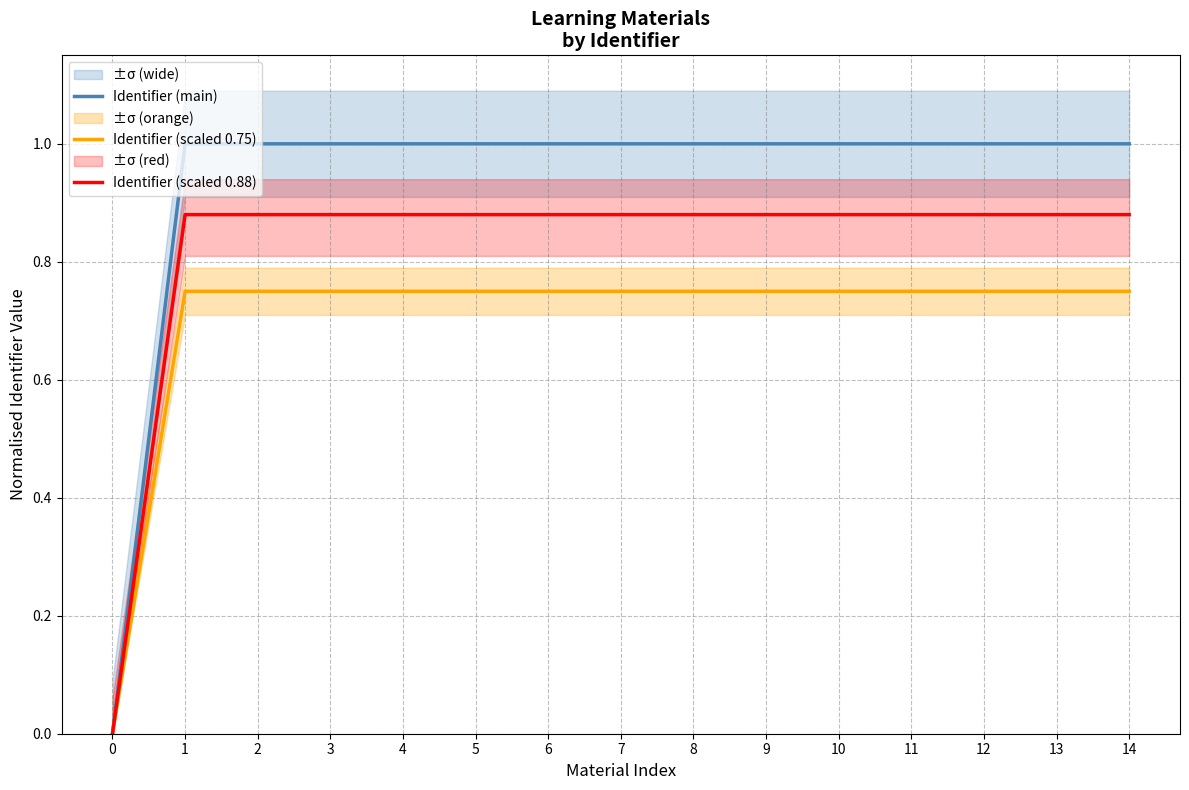

How many values in the Identifier (main) series exceed 0?

14